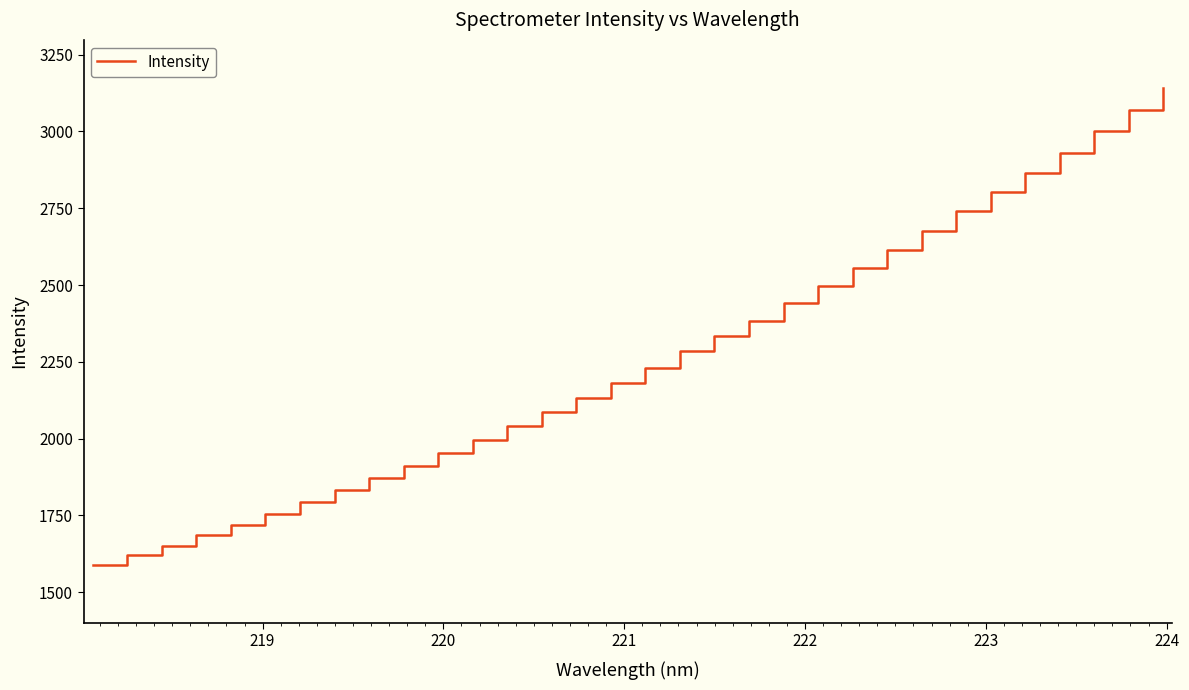

What is the difference between the maximum and minimum values?

1552.7